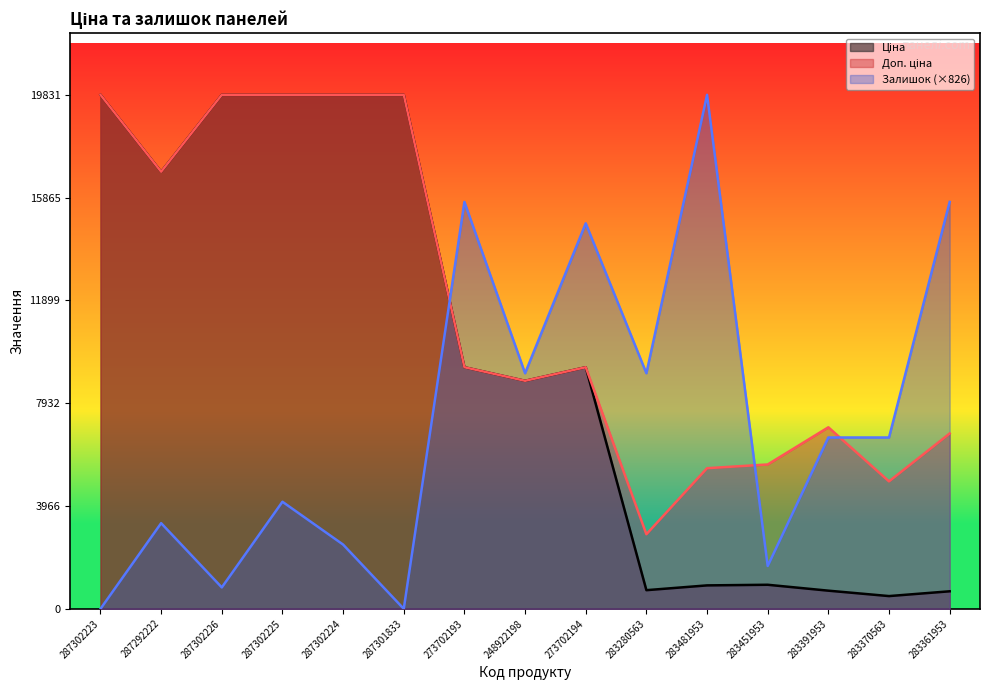

What position from the right is 283391953?

3